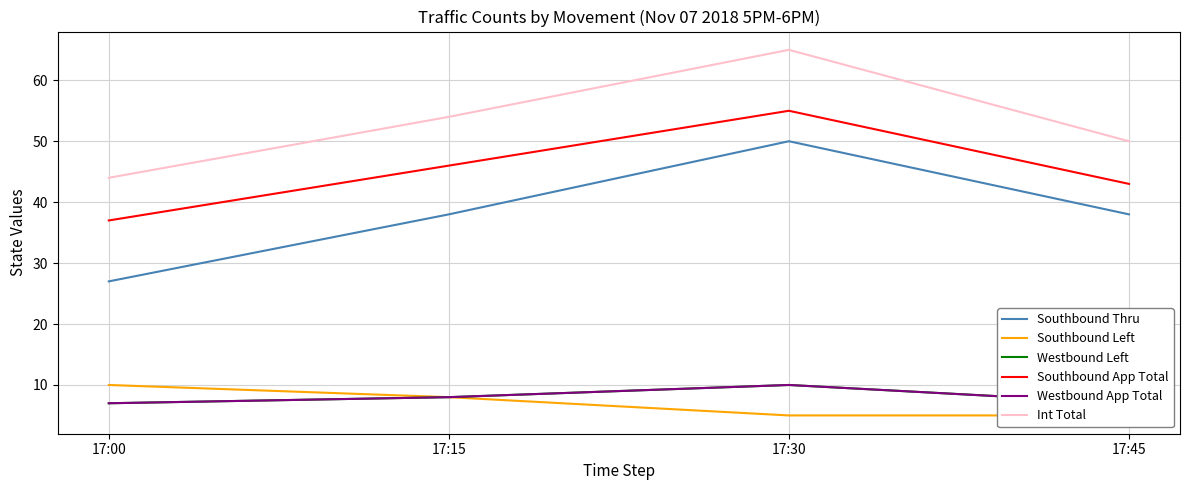

True or false: Int Total has a value of 79 at 17:00.

False